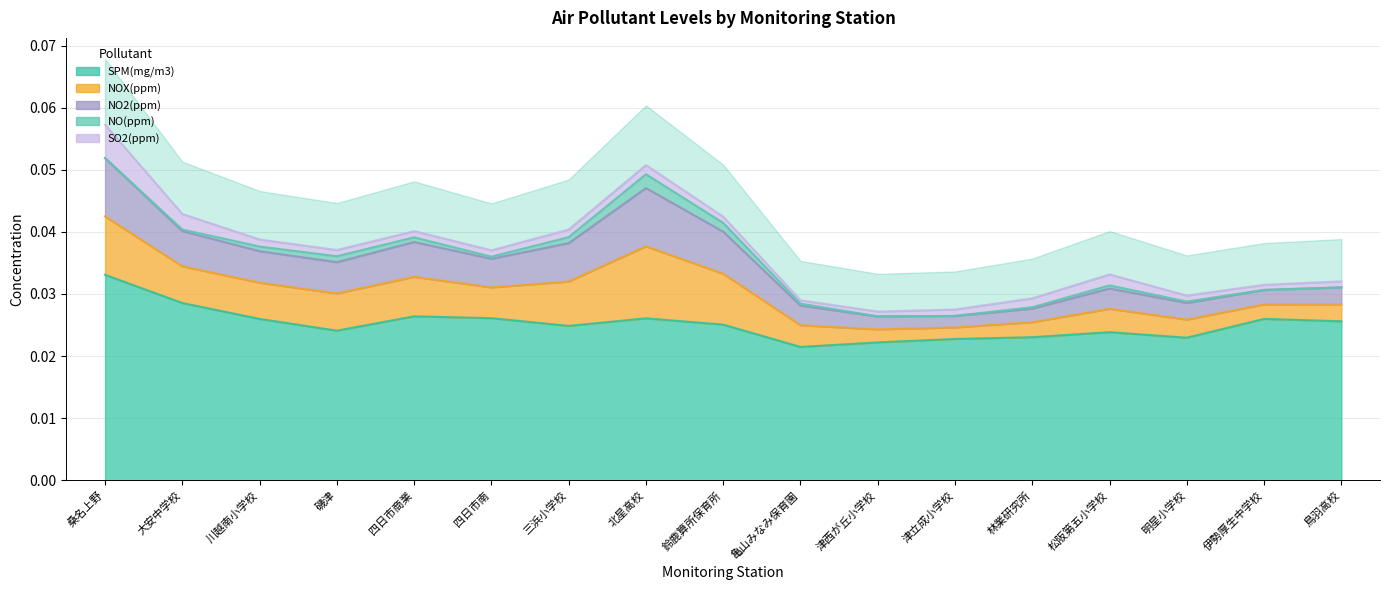

Does the chart have visible grid lines?

Yes